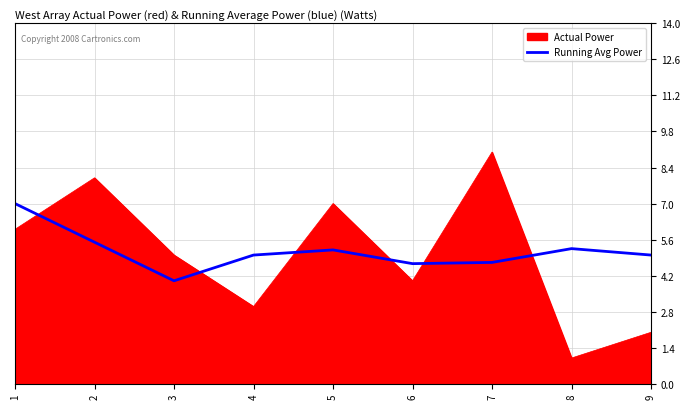

Rank the series by their maximum value, from highest to lowest.

Actual Power, Running Avg Power